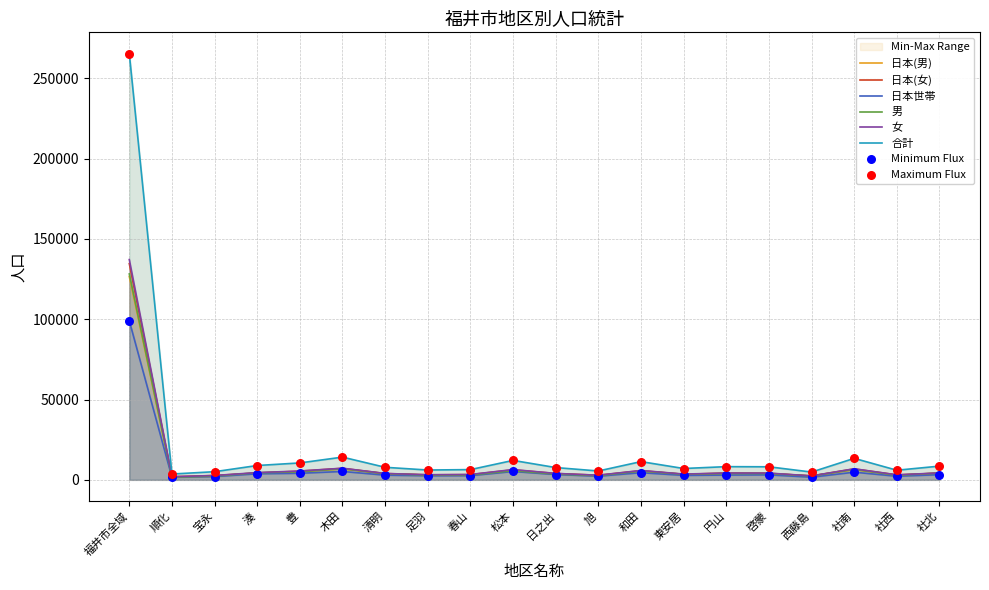

Which series has the widest spread of Y values?

合計